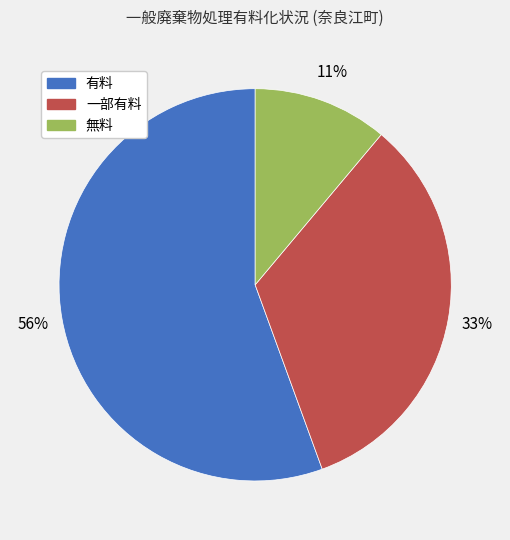

Combined, do 無料 and 有料 account for over 50%?

Yes